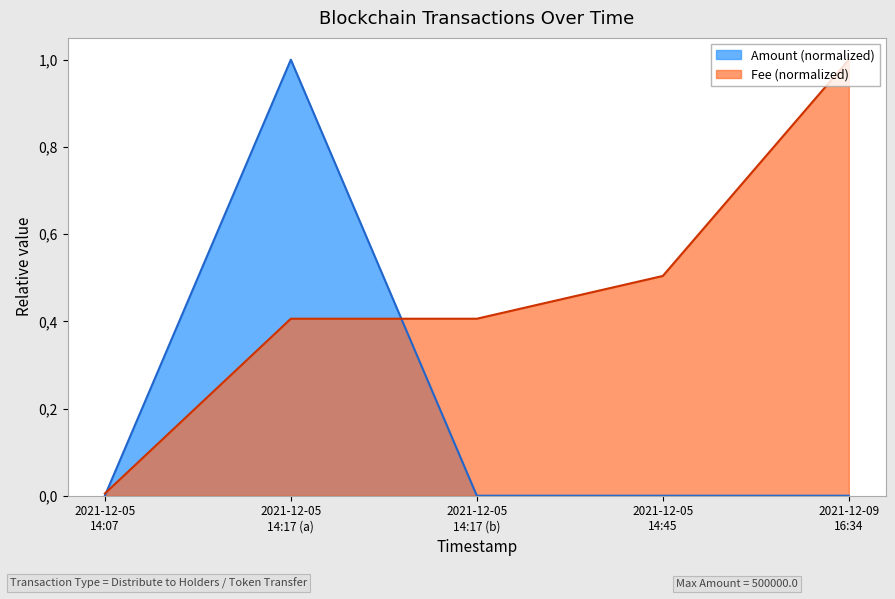

Does the chart display data point markers on the line(s)?

No